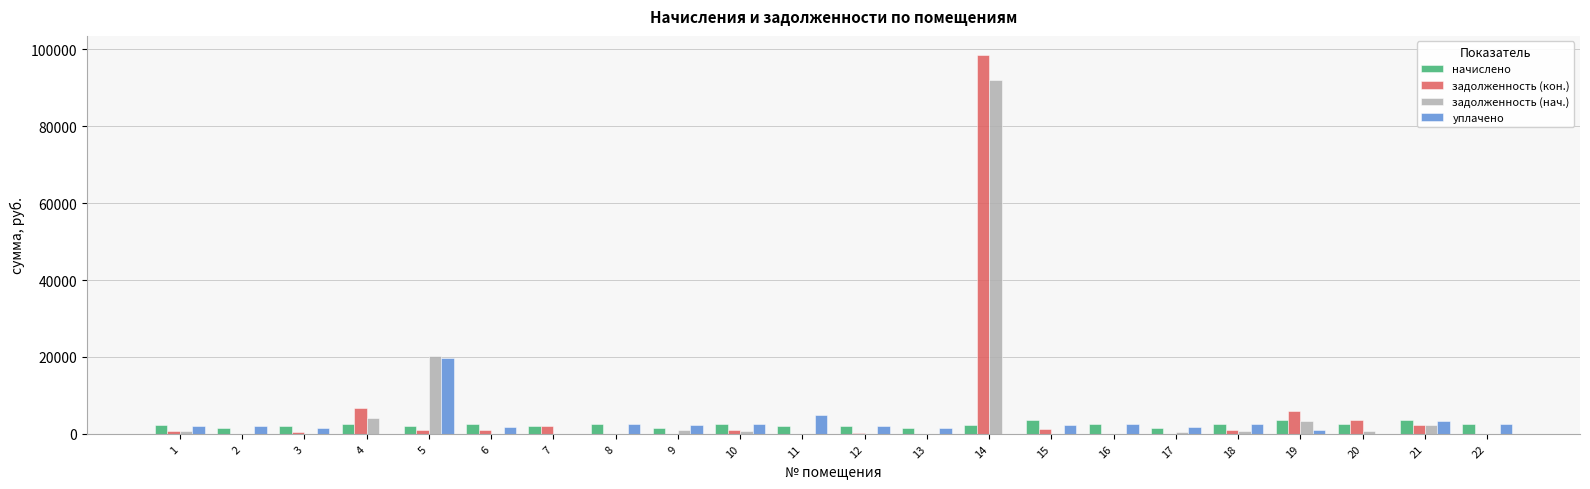

Are the bars grouped side by side (vs. stacked)?

Yes